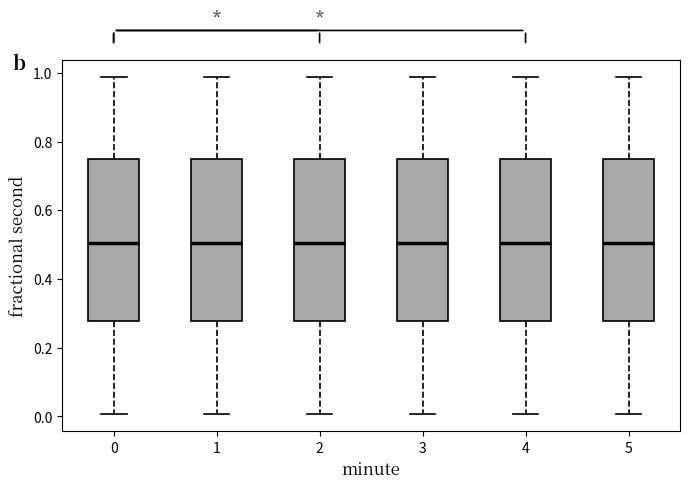

Reading left to right, read every box against the y-axis: the position of its median line, the range the box covers, and the ends of its whiskers. The values are not printed on the chart, so give them approximately, as read against the axis.

0: median 0.50, box 0.28 to 0.74, whiskers 0.00 to 0.98
1: median 0.50, box 0.28 to 0.74, whiskers 0.00 to 0.98
2: median 0.50, box 0.28 to 0.74, whiskers 0.00 to 0.98
3: median 0.50, box 0.28 to 0.74, whiskers 0.00 to 0.98
4: median 0.50, box 0.28 to 0.74, whiskers 0.00 to 0.98
5: median 0.50, box 0.28 to 0.74, whiskers 0.00 to 0.98